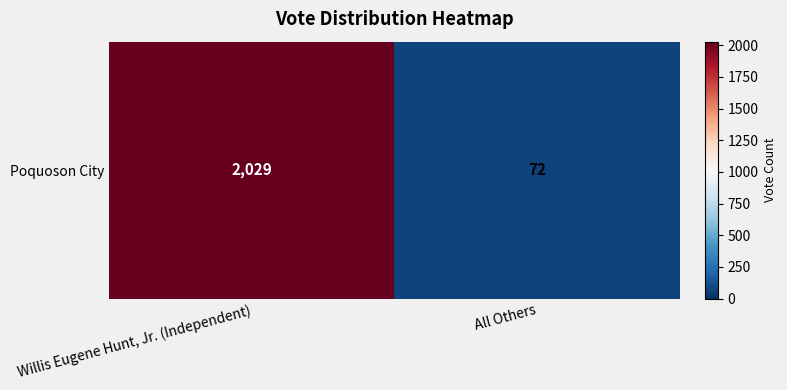

At which category does the chart reach its peak across all series?

Willis Eugene Hunt, Jr. (Independent)